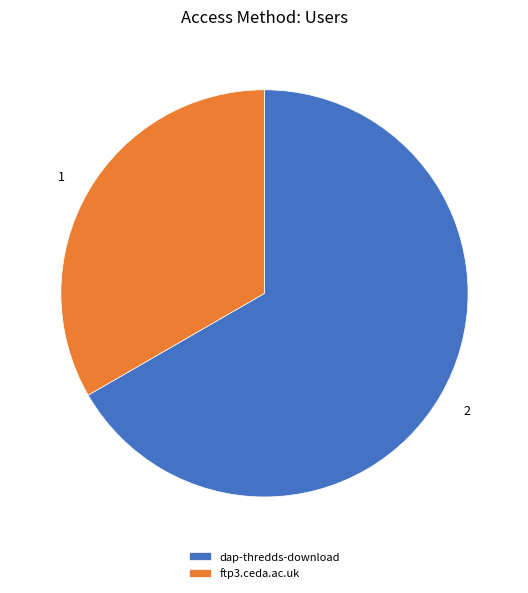

Rank the categories by value from highest to lowest.

dap-thredds-download, ftp3.ceda.ac.uk